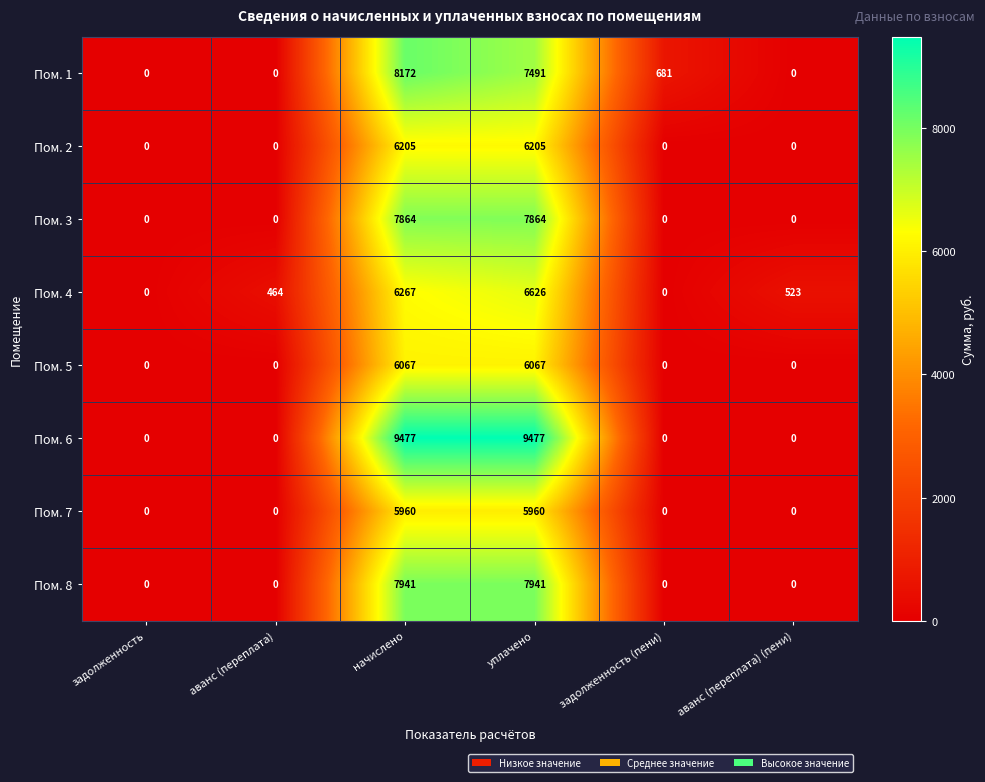

At уплачено, list the series in order from smallest to largest.

Пом. 7, Пом. 5, Пом. 2, Пом. 4, Пом. 1, Пом. 3, Пом. 8, Пом. 6